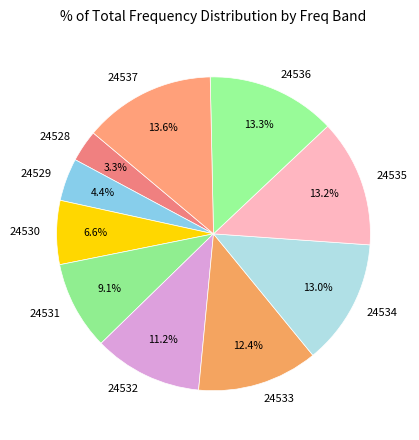

To the nearest percent, what percentage of the pie is 24532?

11%